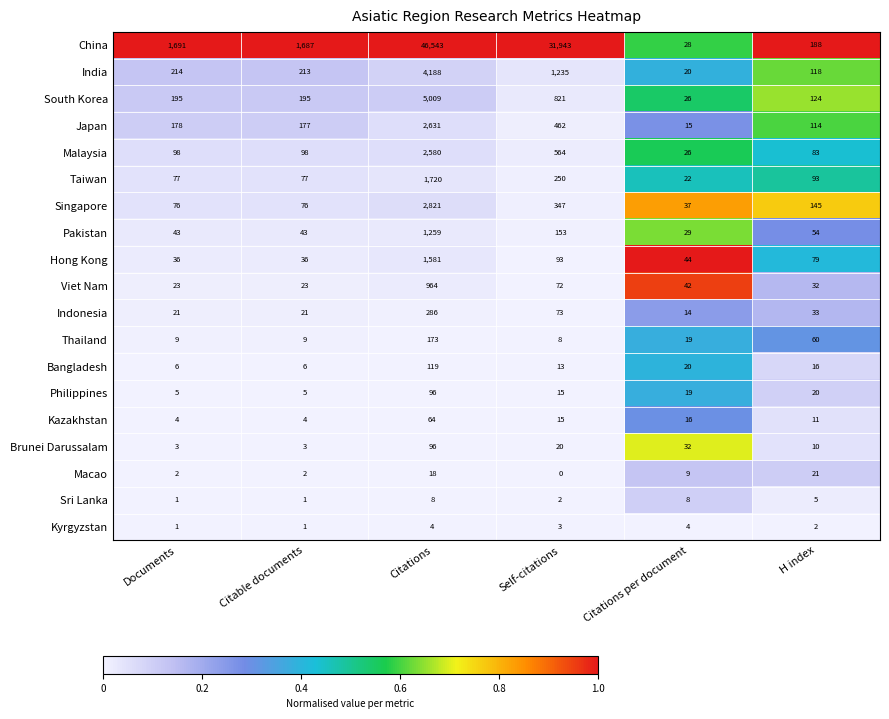

What is the difference between the Kazakhstan values at Citations and Citable documents?

60